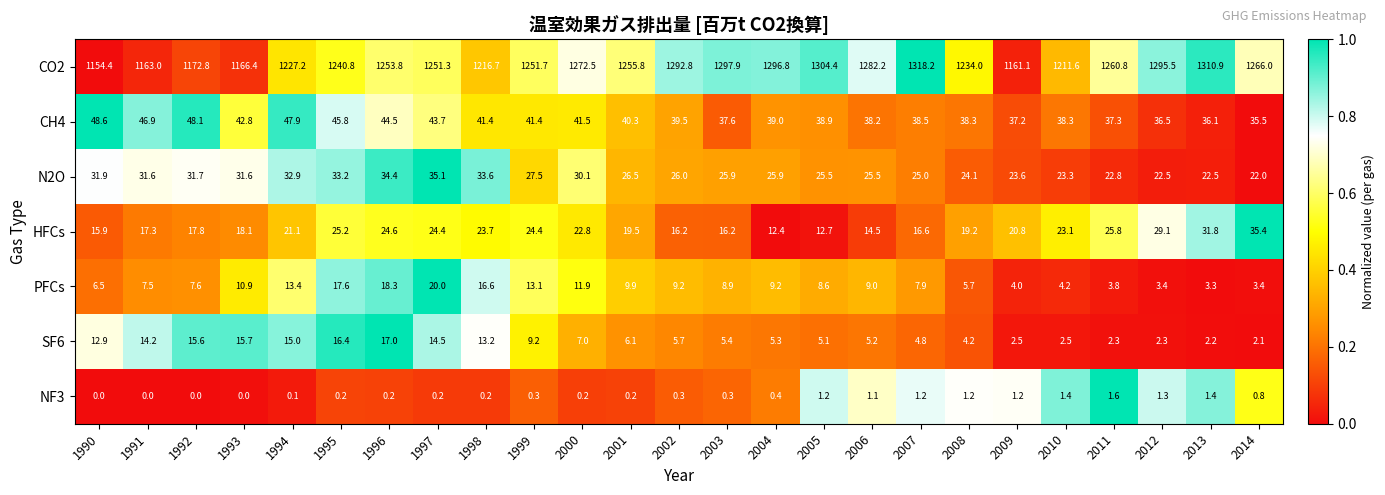

At which label does PFCs reach its peak?

1997